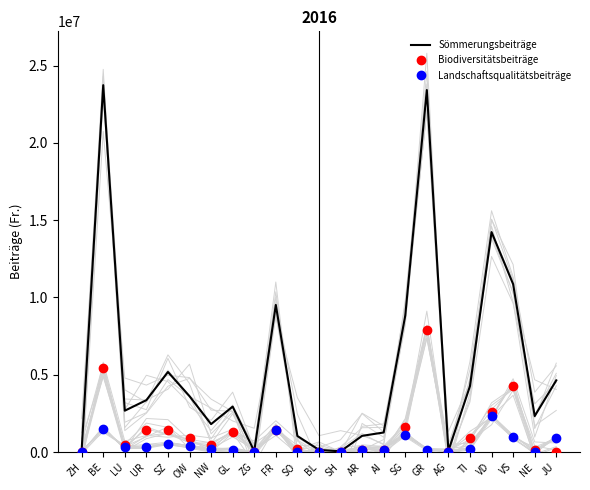

Reading left to right, transcribe all the data shown in this chart.

Sömmerungsbeiträge: ZH=132048	BE=23734843	LU=2677339	UR=3358979	SZ=5180812	OW=3615566	NW=1808140	GL=2941278	ZG=56192	FR=9515292	SO=1039772	BL=140704	SH=46204	AR=1049343	AI=1266506	SG=8827769	GR=23417808	AG=83693	TI=4269399	VD=14229518	VS=10862168	NE=2329887	JU=4639144
Biodiversitätsbeiträge: ZH=9806	BE=5444138	LU=481000	UR=1422696	SZ=1412351	OW=912909	NW=449308	GL=1312754	ZG=2711	FR=1422027	SO=169046	BL=21614	SH=270	AR=131007	AI=141897	SG=1644711	GR=7925417	AG=0	TI=892678	VD=2608470	VS=4258681	NE=130815	JU=34776
Landschaftsqualitätsbeiträge: ZH=0	BE=1462545	LU=301977	UR=297064	SZ=534714	OW=392988	NW=178178	GL=137284	ZG=3485	FR=1445366	SO=0	BL=0	SH=0	AR=163939	AI=121781	SG=1121202	GR=117281	AG=7968	TI=229884	VD=2314138	VS=982524	NE=0	JU=922637